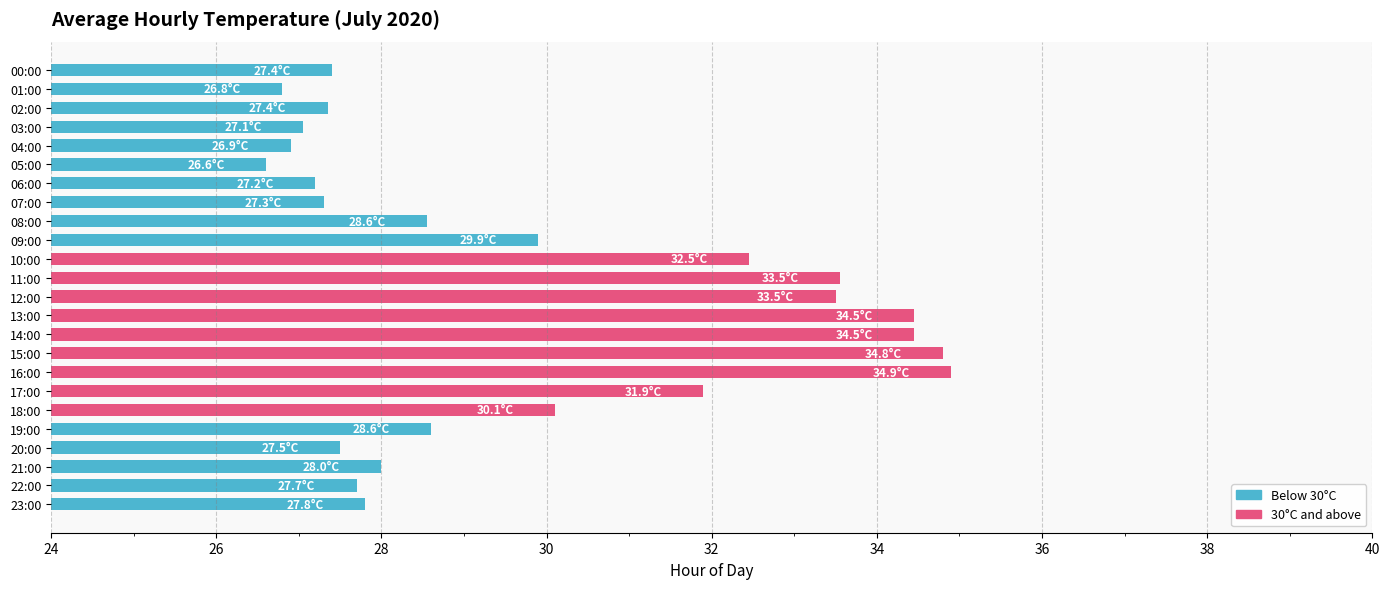

What is the maximum value shown in the chart?

34.9